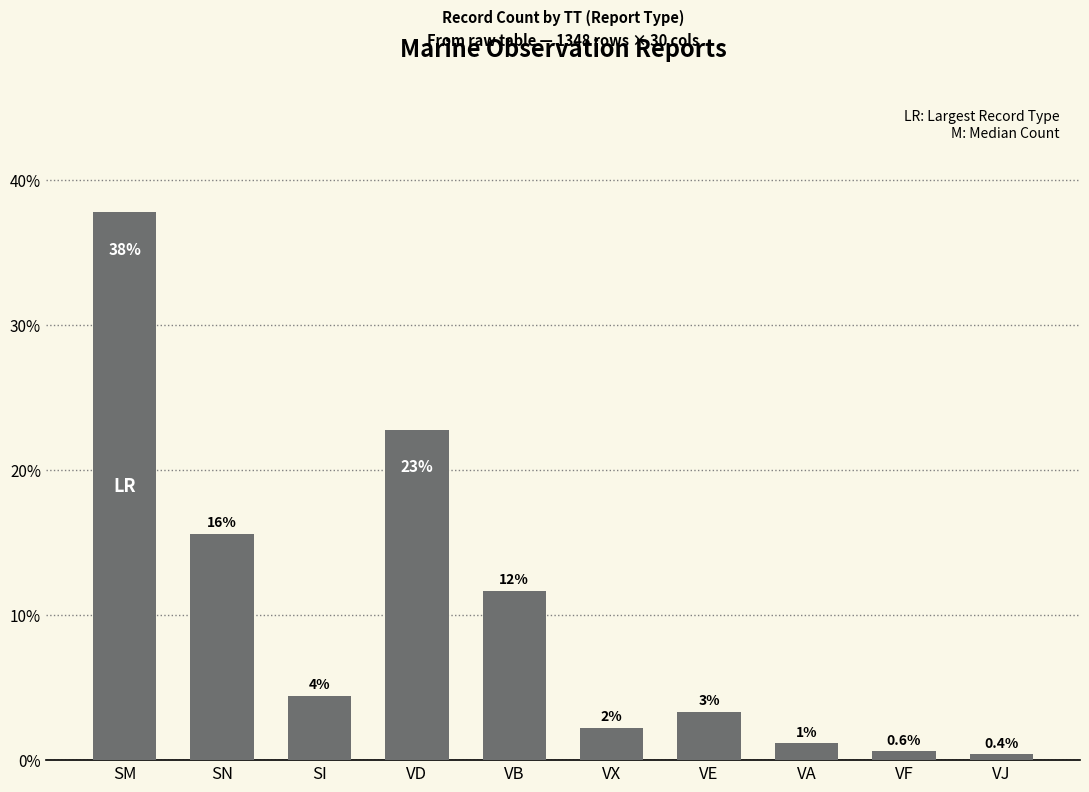

Which has a higher value, VJ or SI?

SI